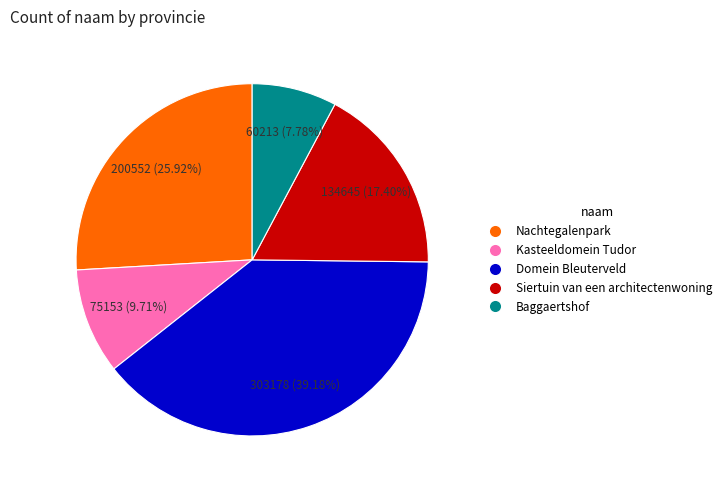

How many slices are in this pie chart?

5